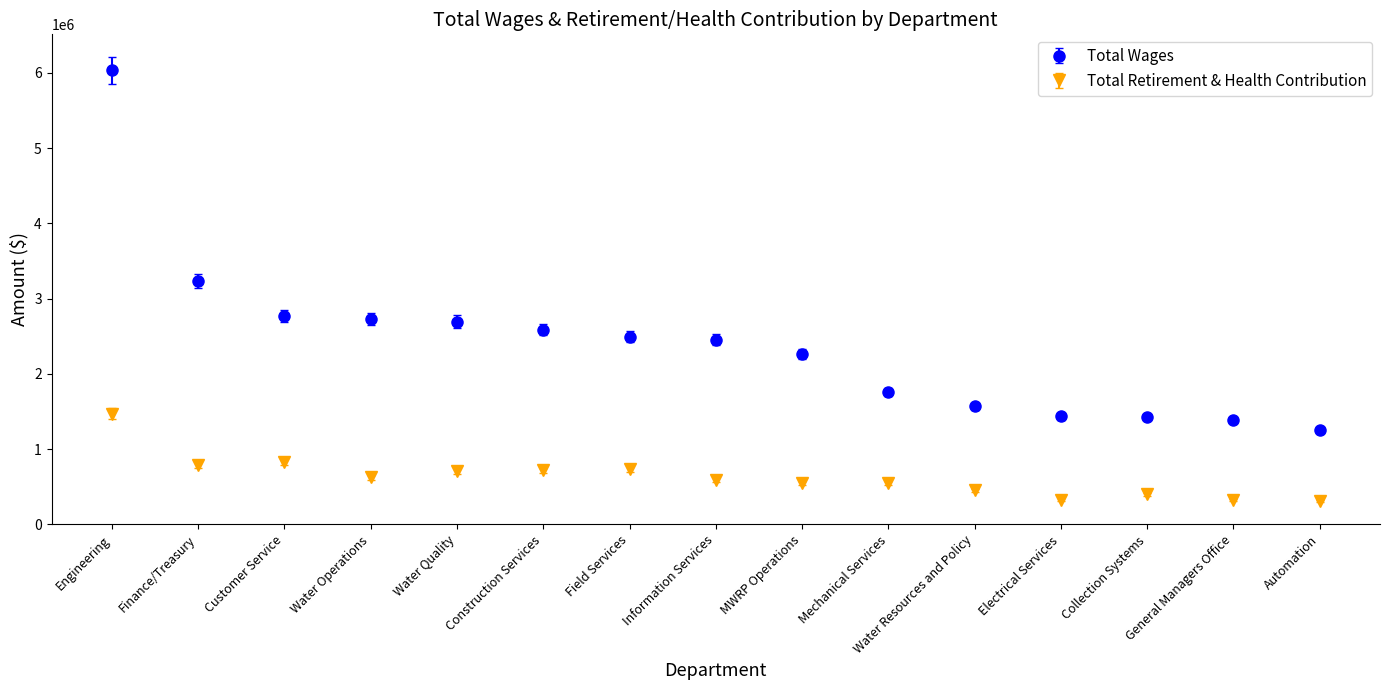

Where is Total Wages nearest to the value 3642922?

Finance/Treasury